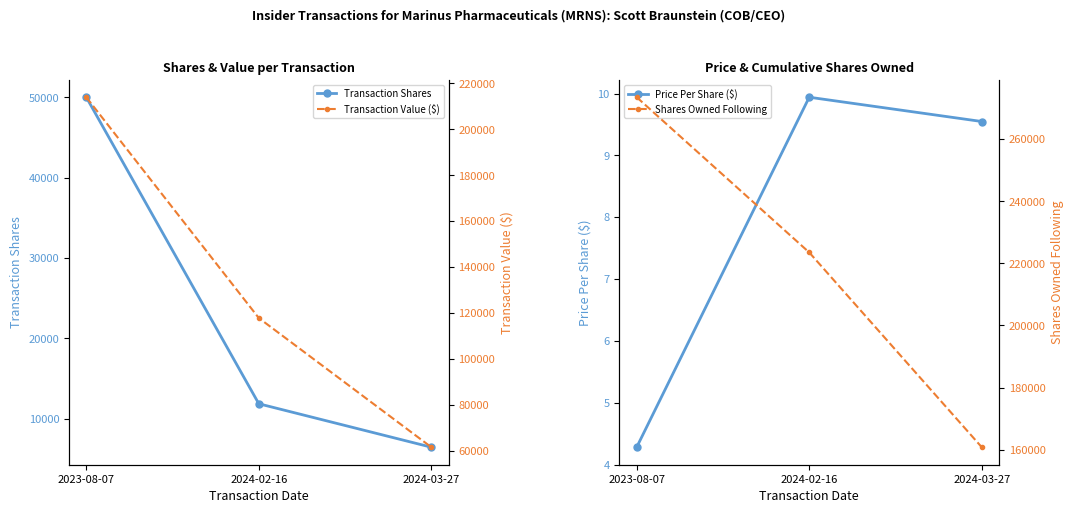

Read the Transaction Value ($) value at 2024-03-27.

61512.0